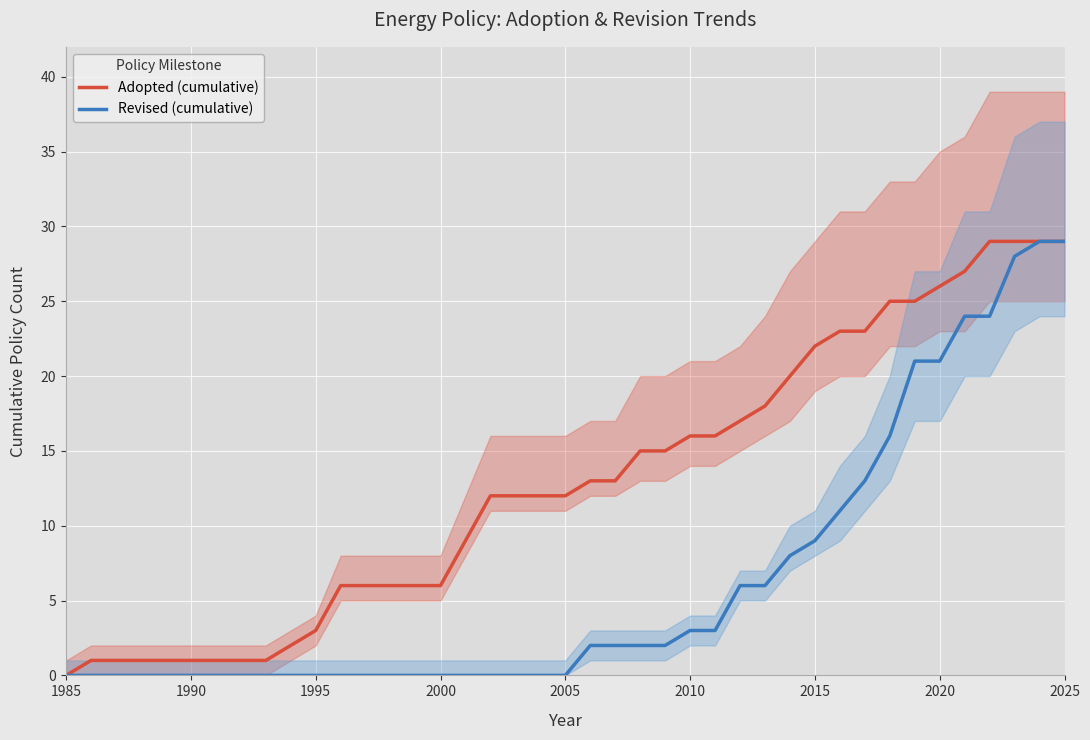

Where does the Revised_counts series first go above 2018?

1